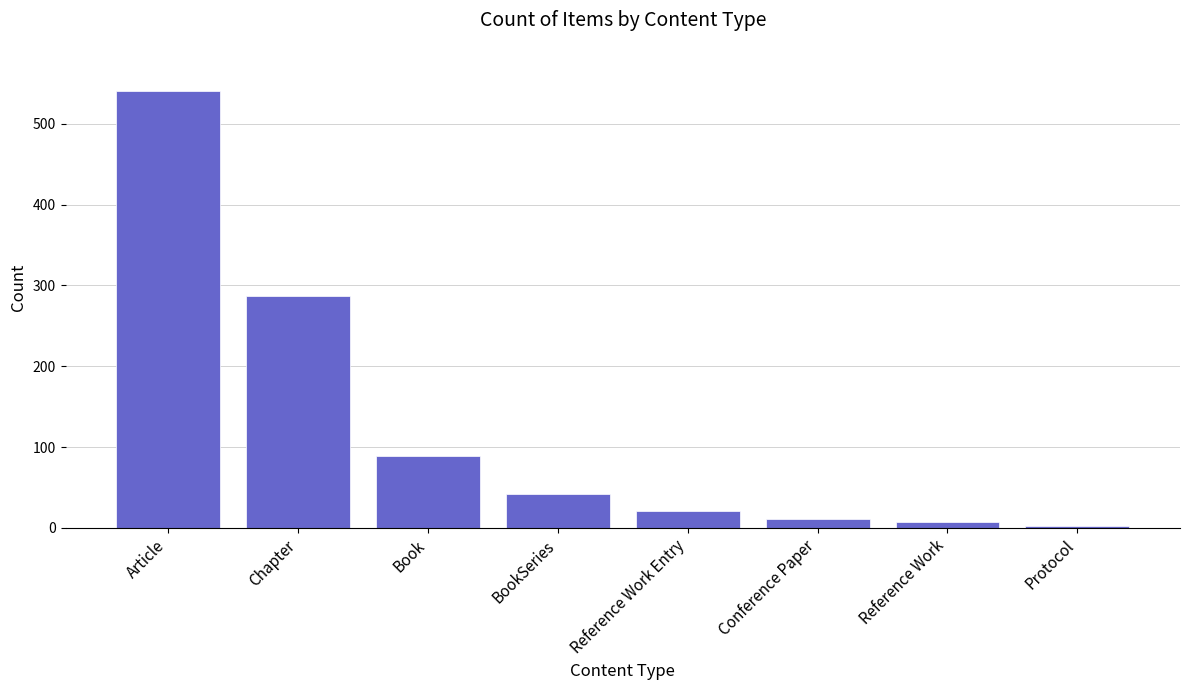

Are the bars horizontal?

No